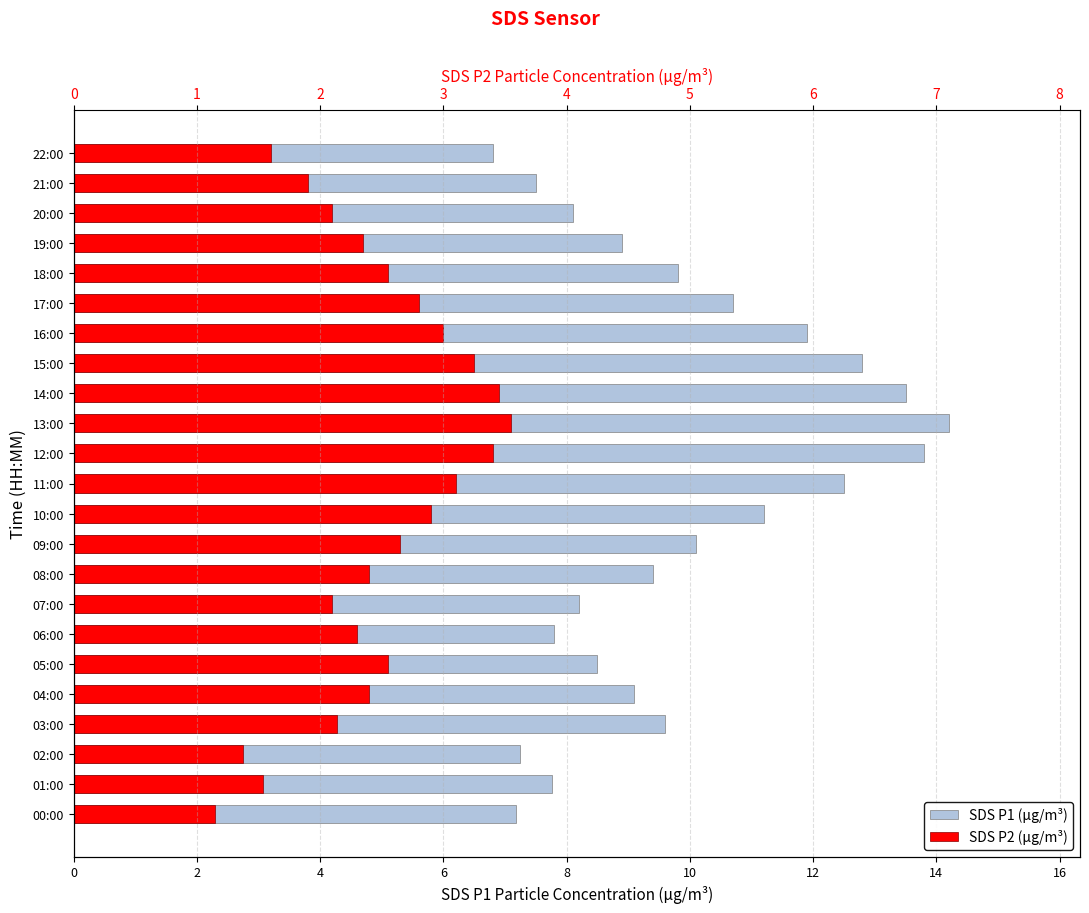

The SDS P1 (µg/m³) series shows 14.2 at 13:00. True or false?

True